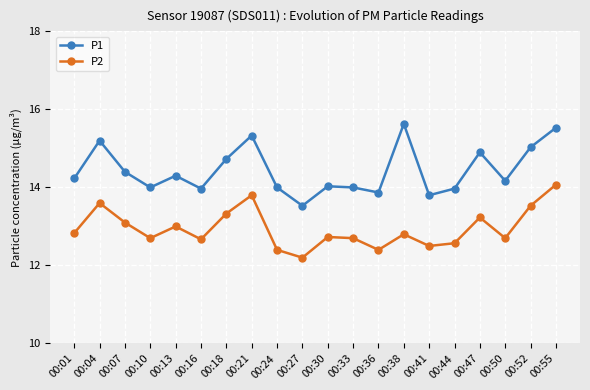

Read the P2 value at 00:10.

12.7